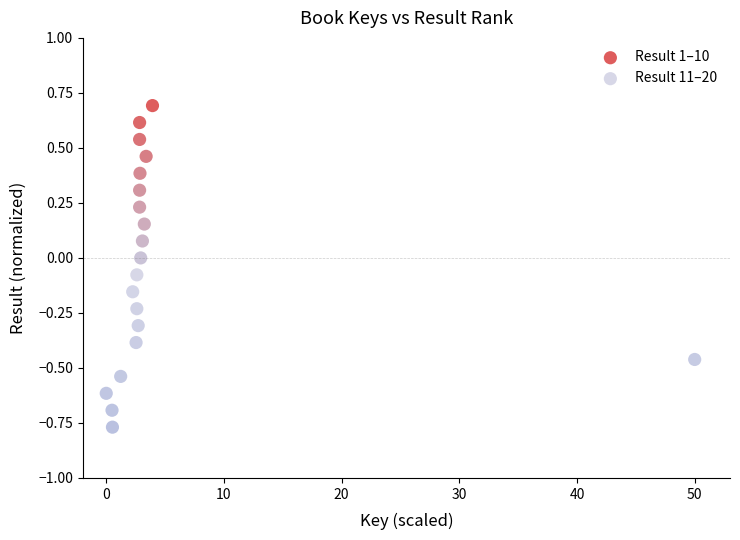

Which series reaches the maximum Y coordinate?

Result 1–10